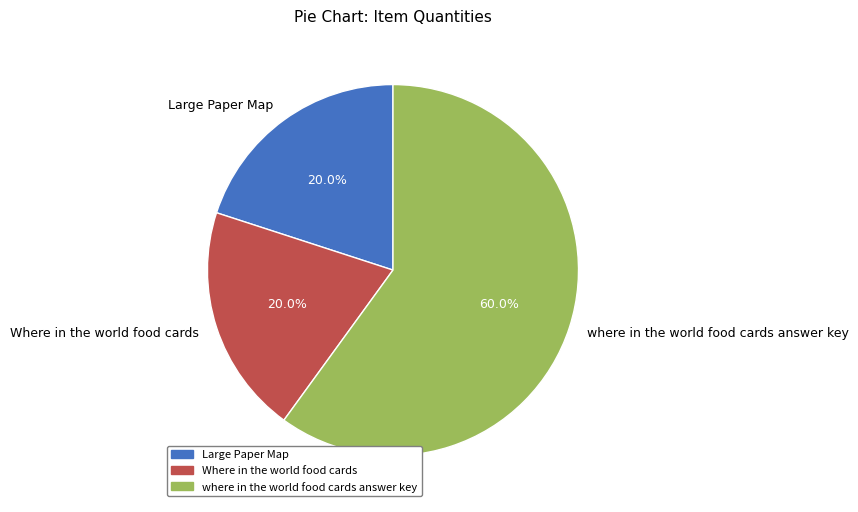

To the nearest percent, what portion does where in the world food cards answer key represent?

60%